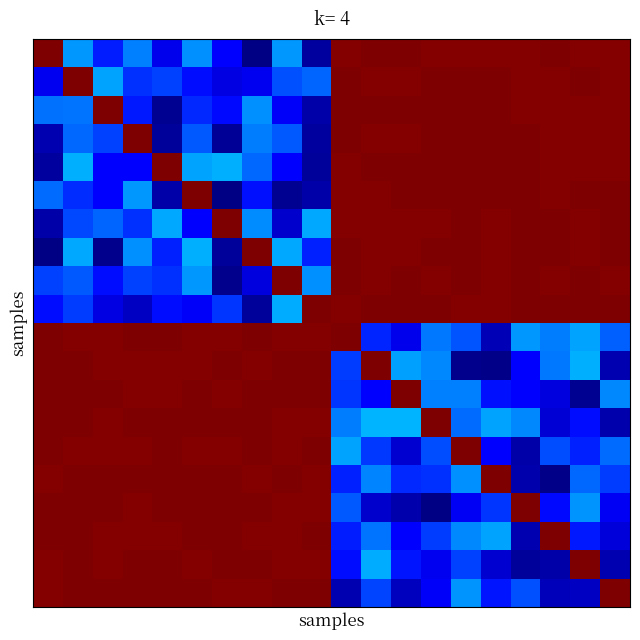

At which category is the sum across all series the highest?

1